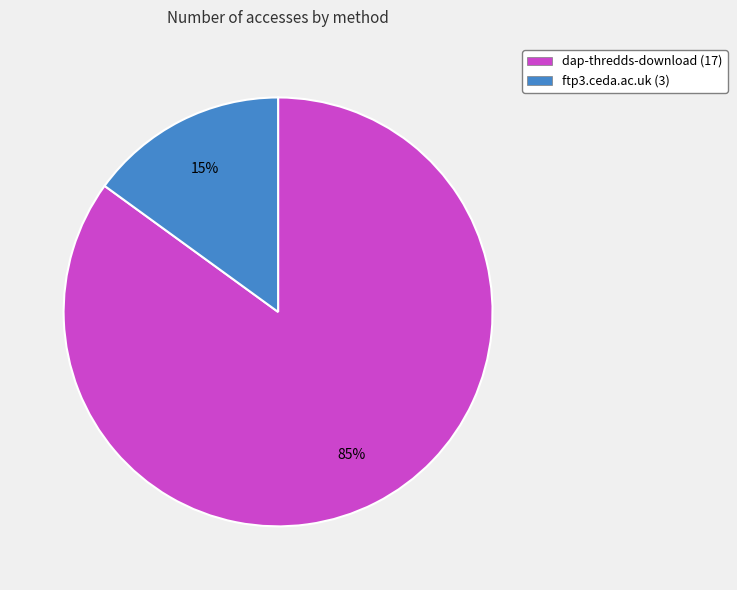

Do ftp3.ceda.ac.uk (3) and dap-thredds-download (17) together represent more than half of the pie?

Yes